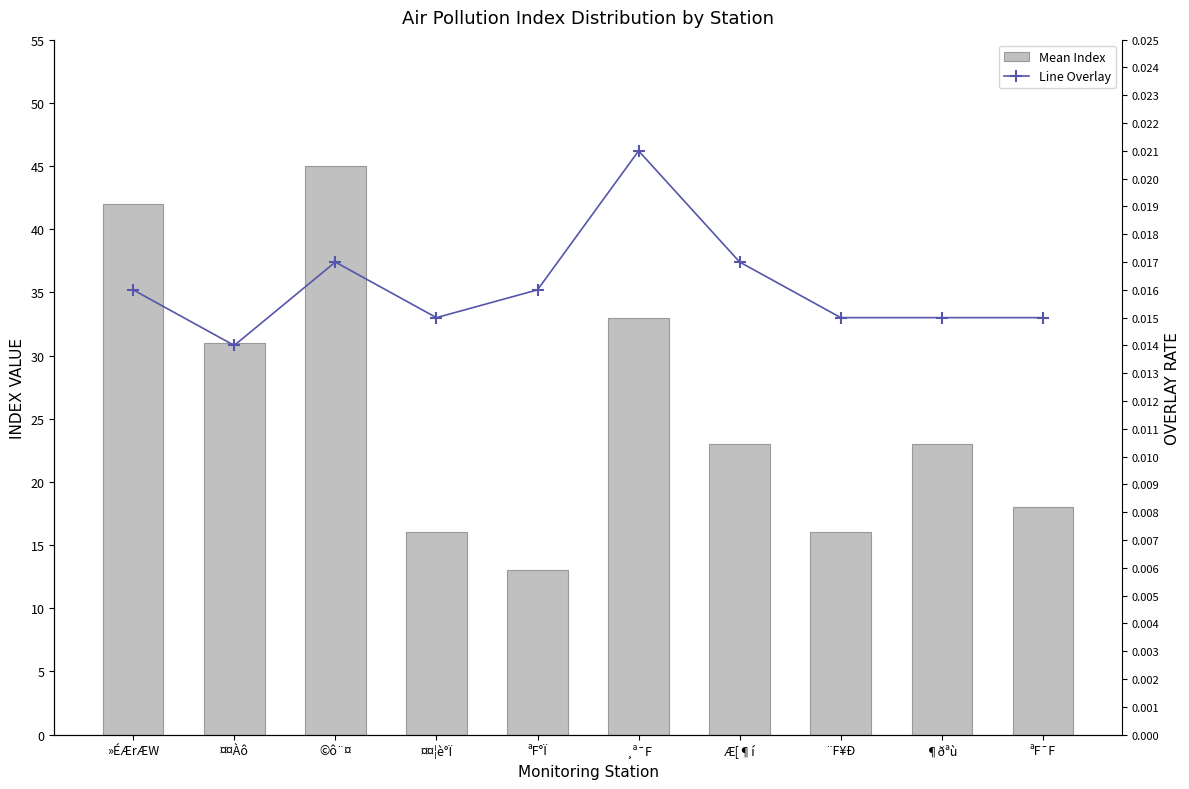

At which label does Mean Index first exceed 23?

»ÉÆrÆW